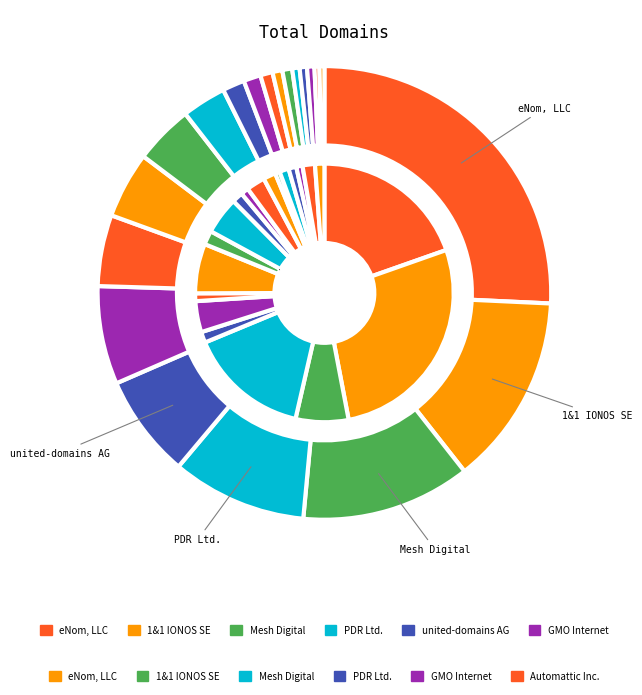

How many segments does this pie chart have?

20